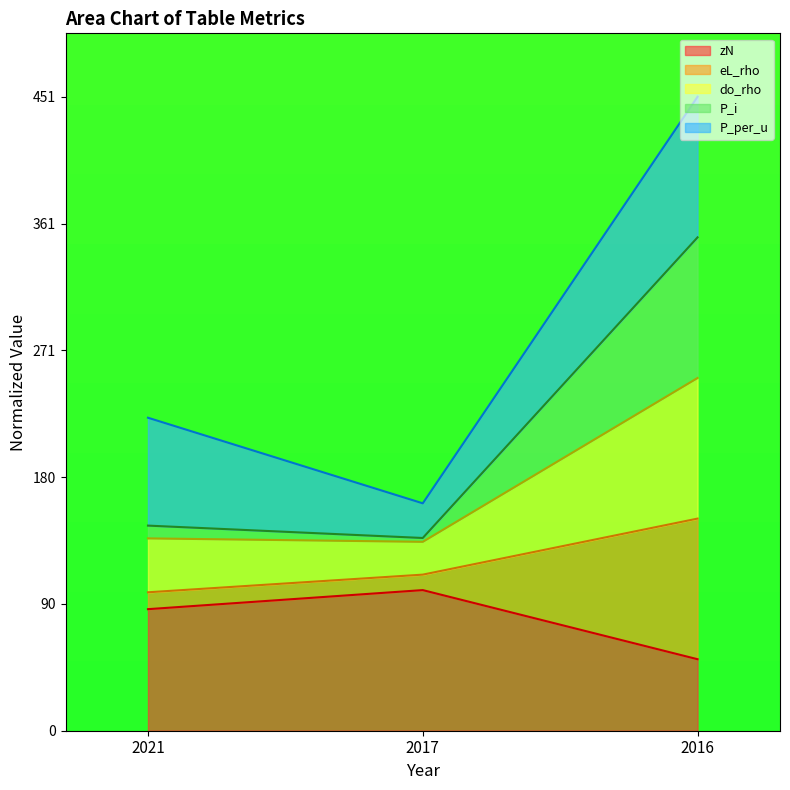

At which category is the sum across all series the highest?

2016